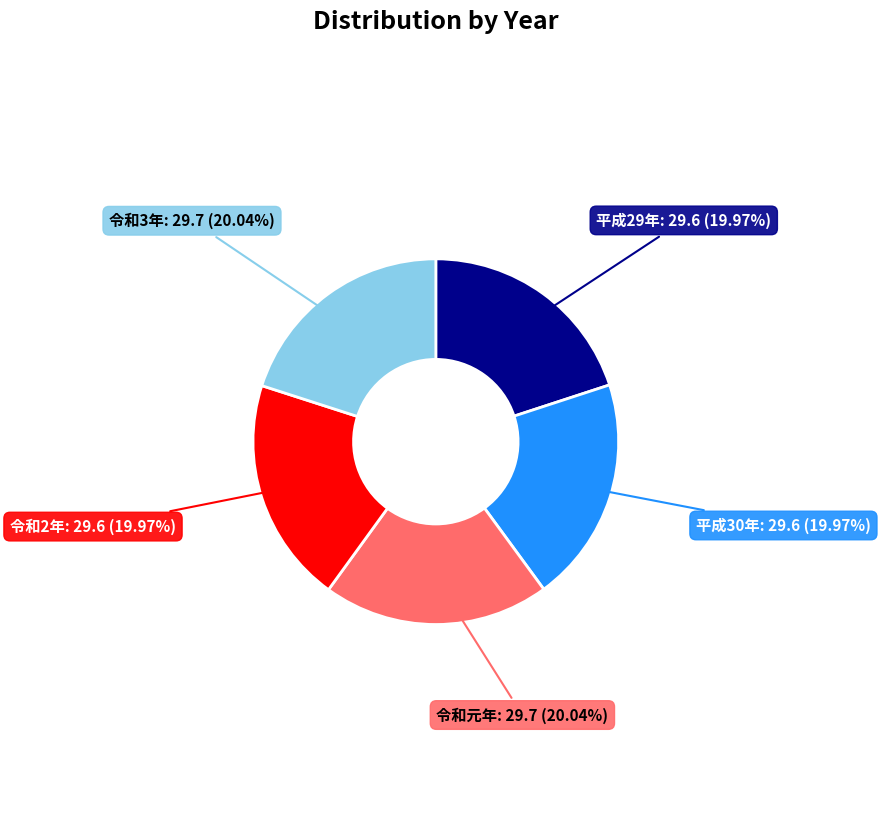

How many segments does this pie chart have?

5